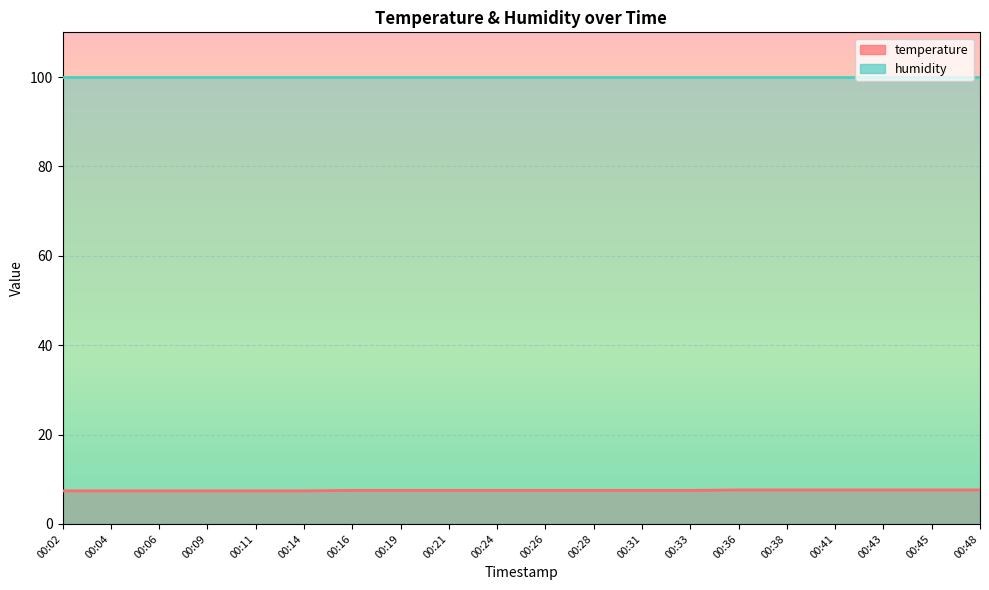

What is the approximate value at 00:14?

7.4